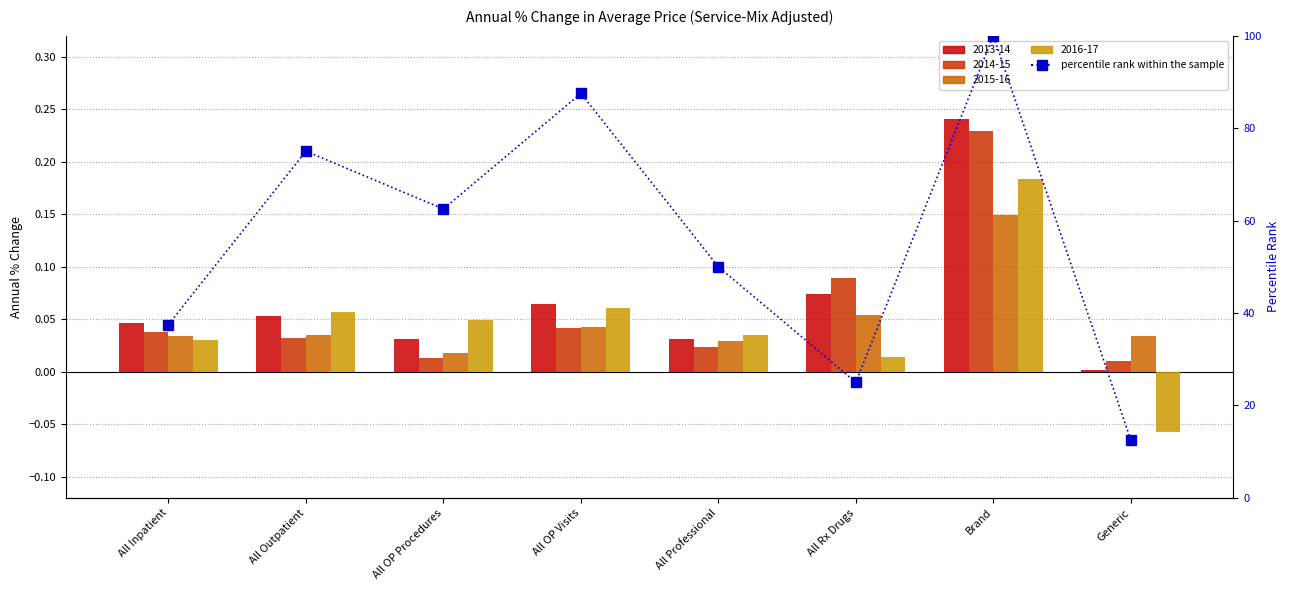

What is the difference between the maximum and minimum values?

87.5